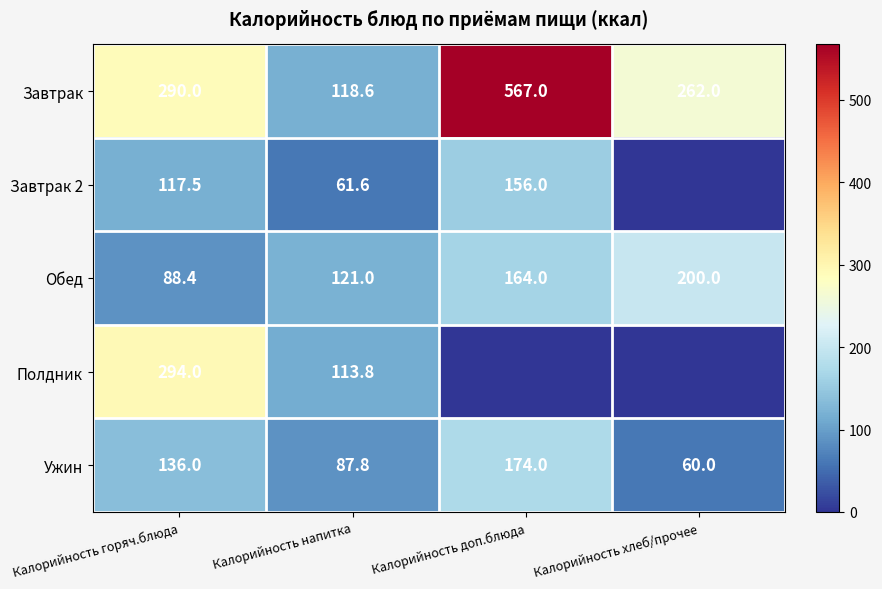

What is the total value across all series at Калорийность напитка?

502.8